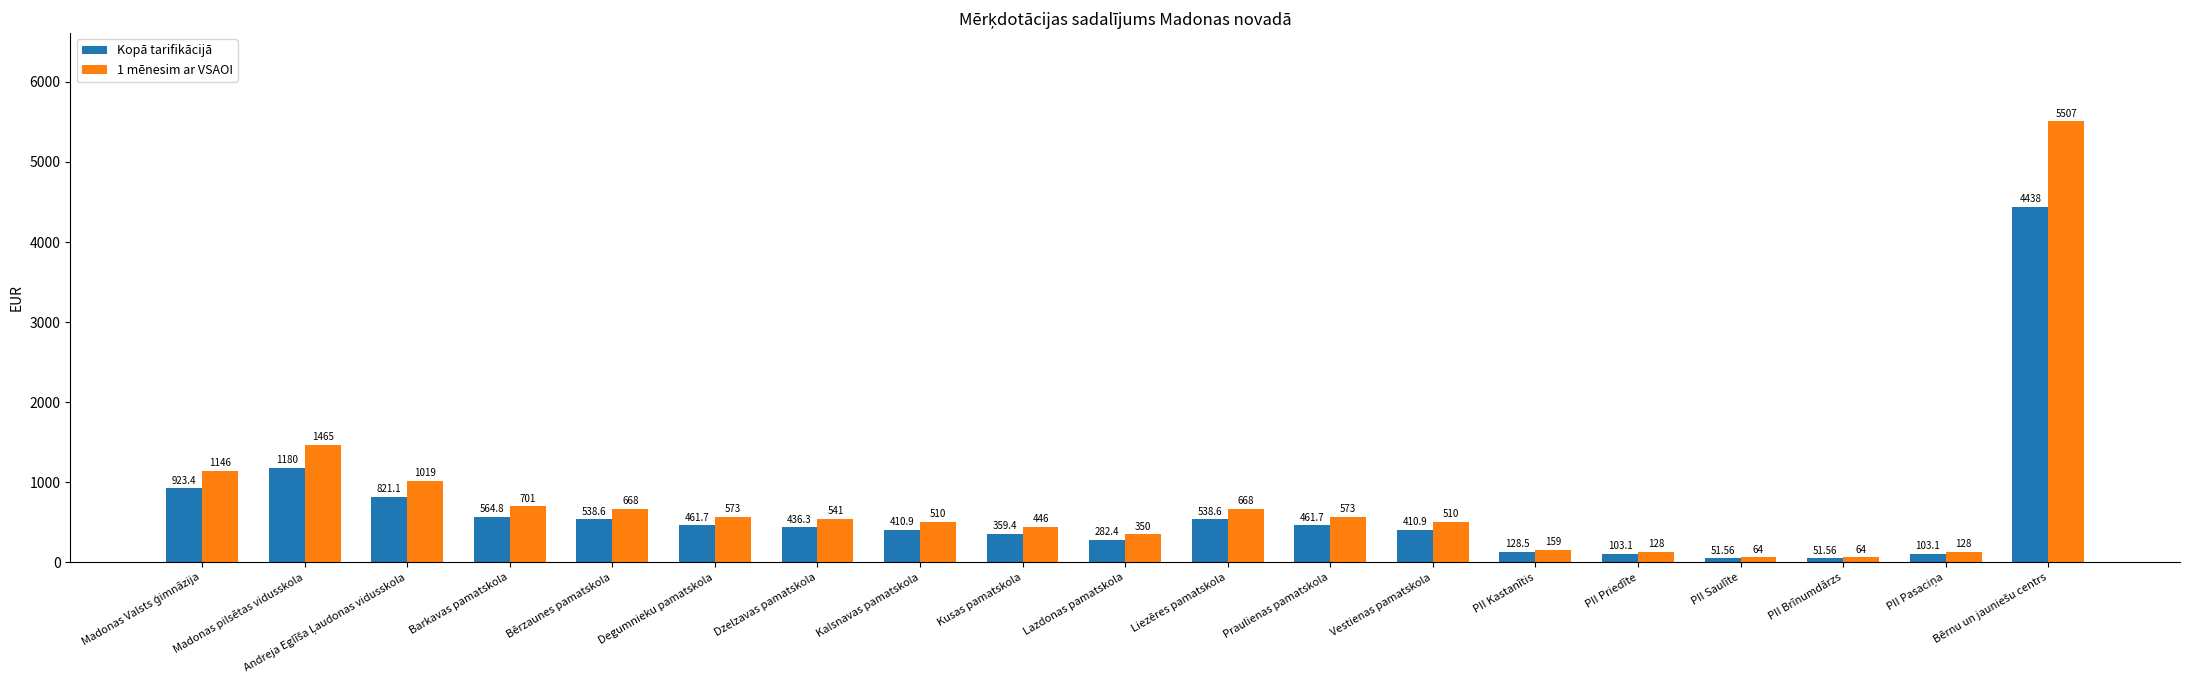

List the series in order of their overall mean, lowest first.

Kopā tarifikācijā, 1 mēnesim ar VSAOI